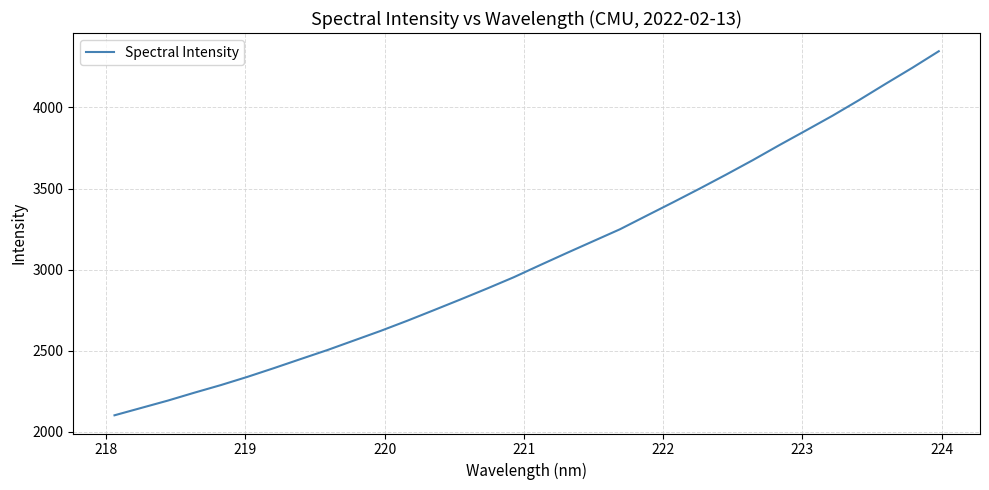

What is the difference between the maximum and minimum values?

2244.1